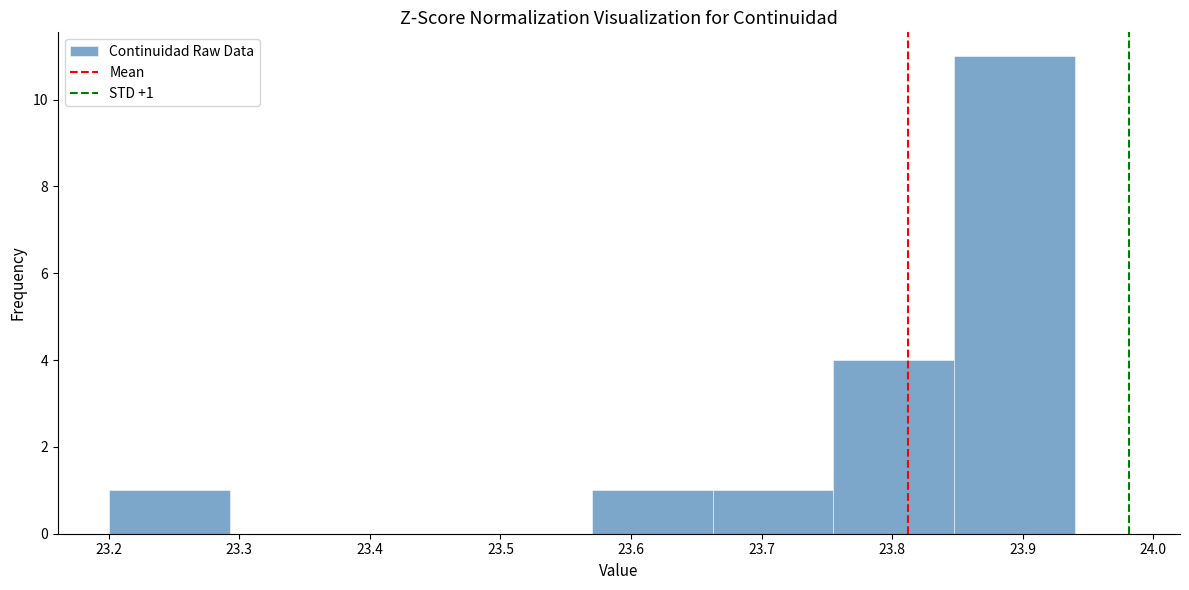

Which range on the x-axis has the tallest bar?

23.85 to 23.94